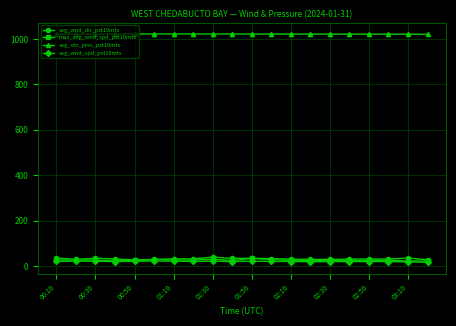

True or false: avg_stn_pres_pst10mts and avg_wnd_spd_pst10mts cross at least once.

False